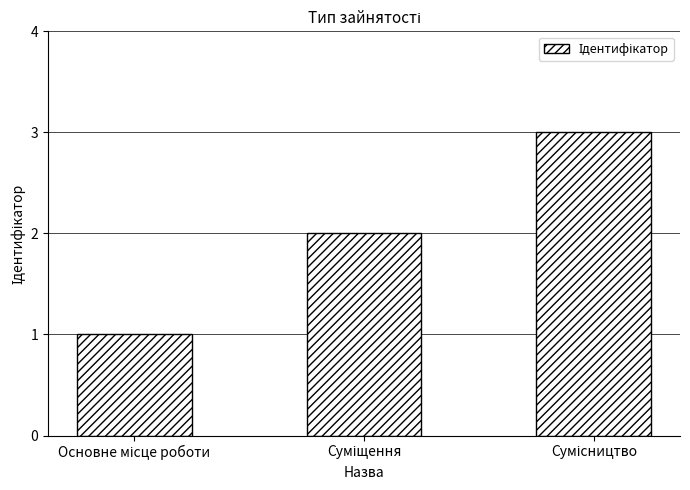

How many distinct data groups are displayed?

1